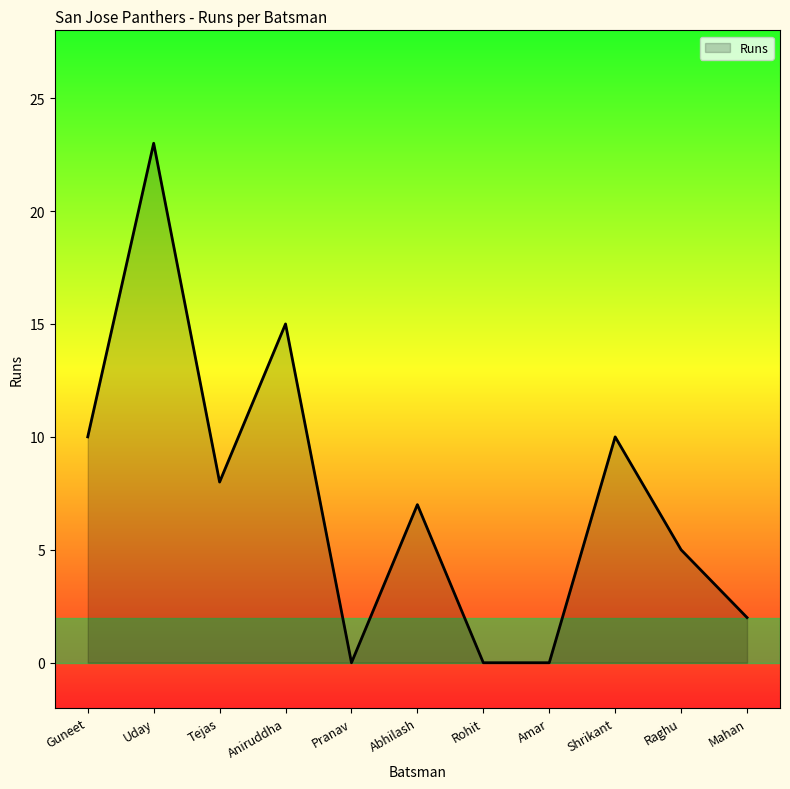

What position from the left is Guneet?

1